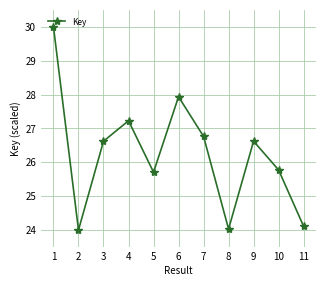

What is the difference between the second highest and second lowest values?

3.9